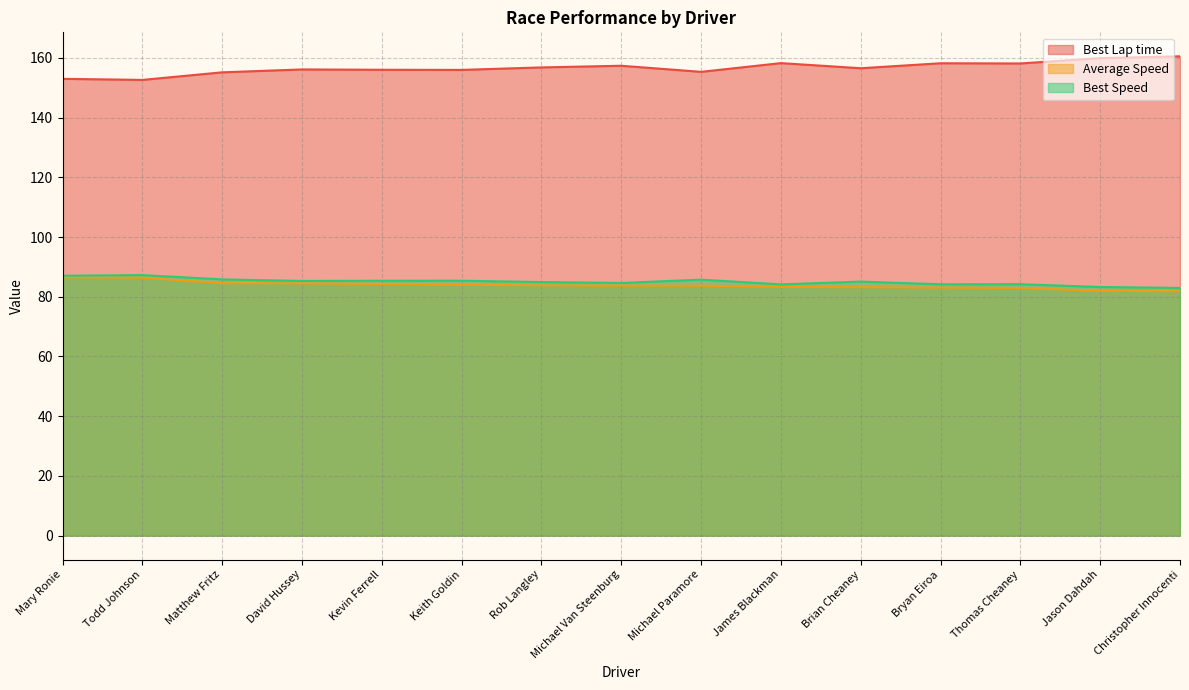

Does the chart display data point markers on the line(s)?

No